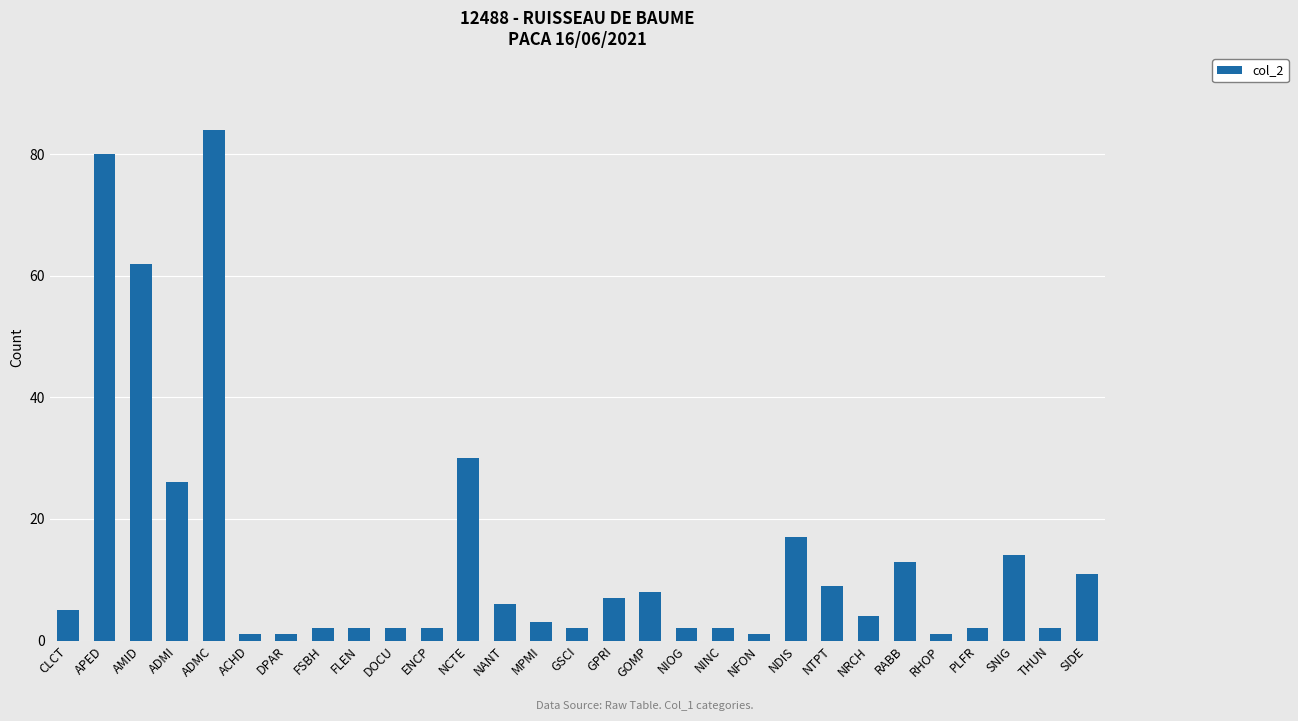

Is it true that the value at NIOG is 2?

True